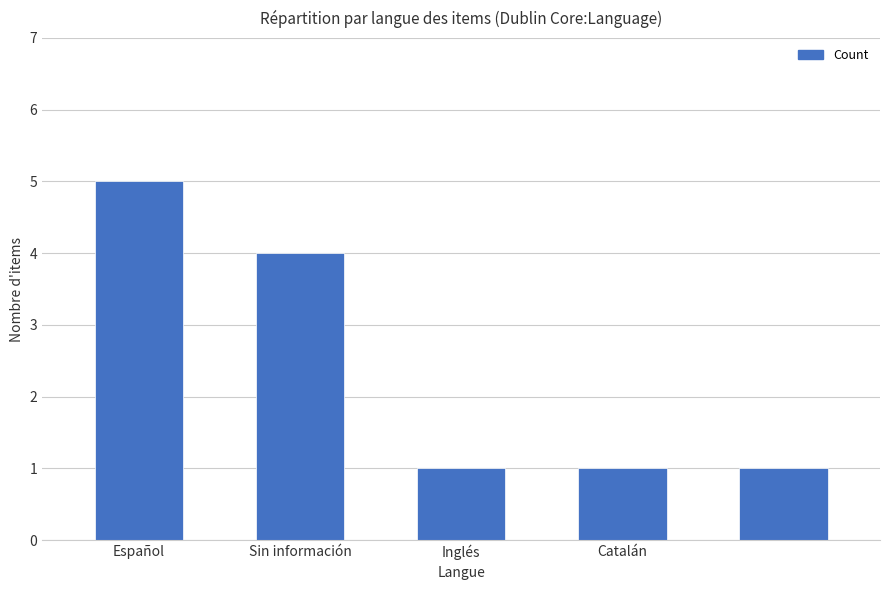

Reading left to right, transcribe all the data shown in this chart.

5	4	1	1	1